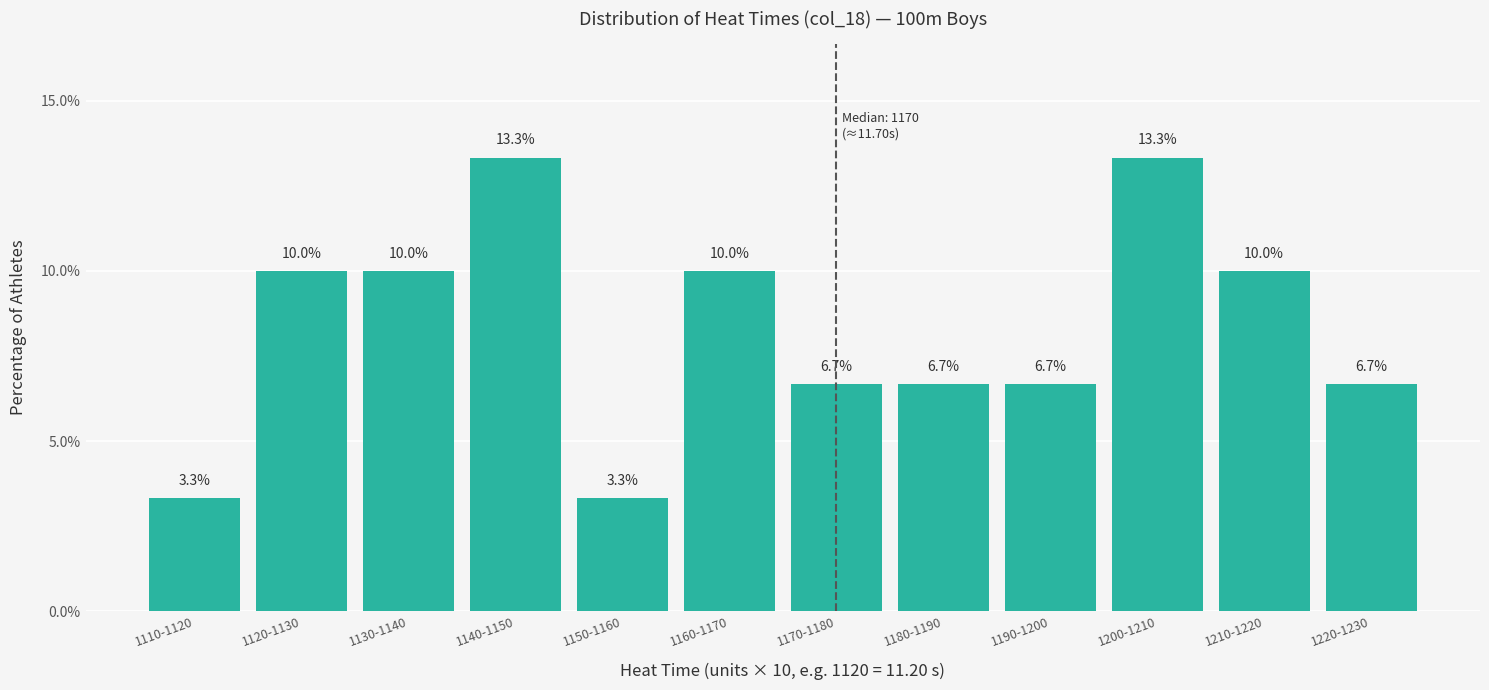

Reading left to right, extract all data points from this chart.

3.3	10.0	10.0	13.3	3.3	10.0	6.7	6.7	6.7	13.3	10.0	6.7